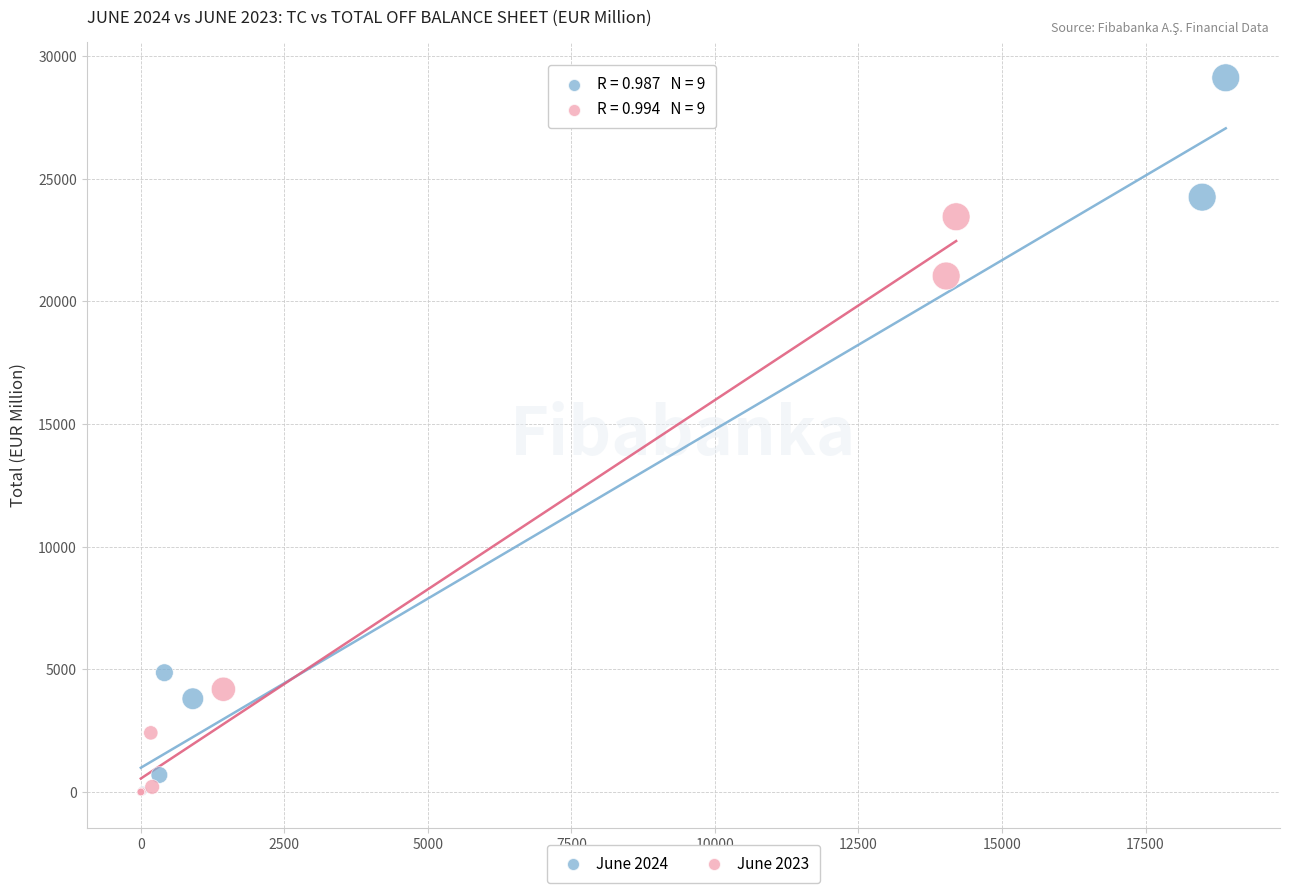

Which series reaches the maximum Y coordinate?

June 2024